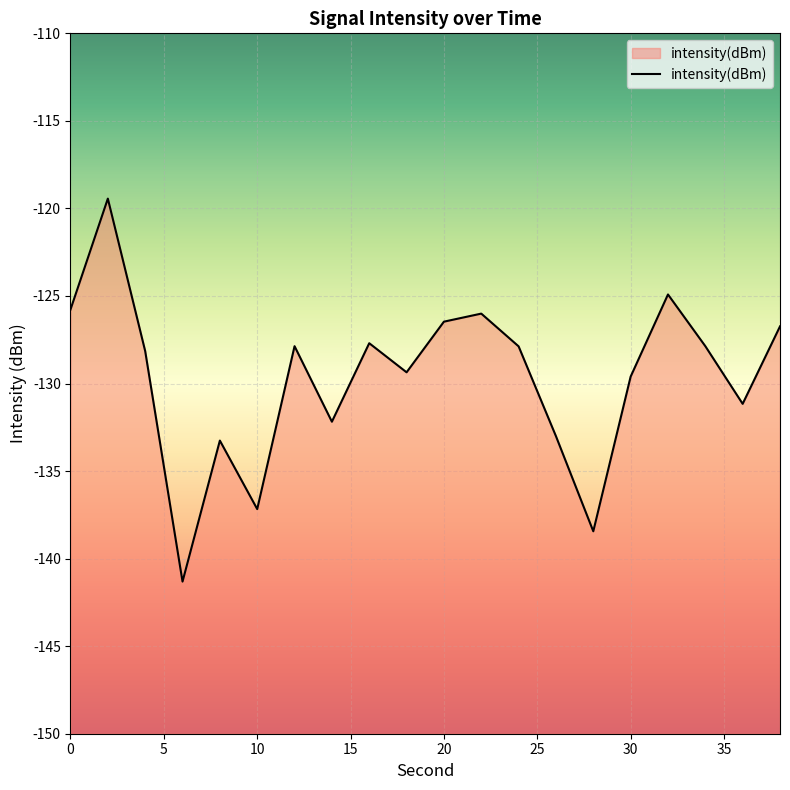

How many series are shown in this chart?

1